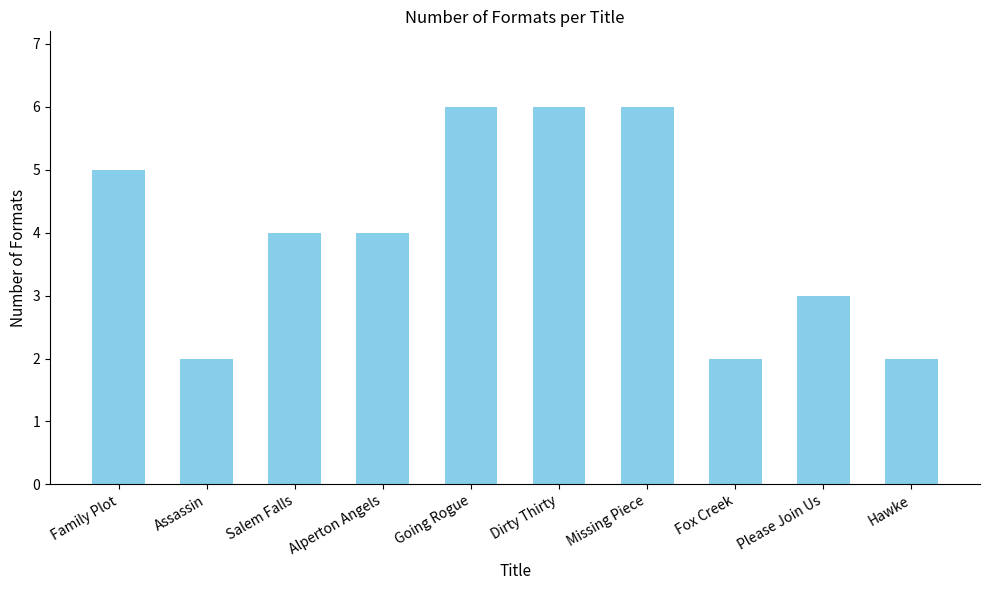

What is the label of the 10th bar from the left?

Hawke